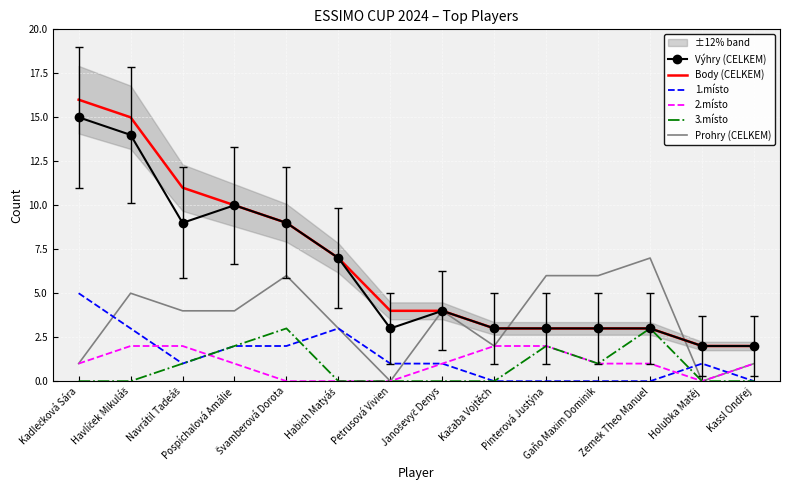

What is the average value of the Body (CELKEM) series?

7